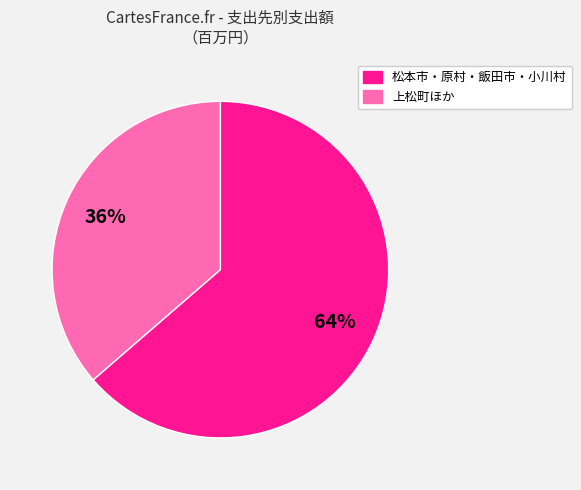

To the nearest percent, what is the average slice percentage?

50%